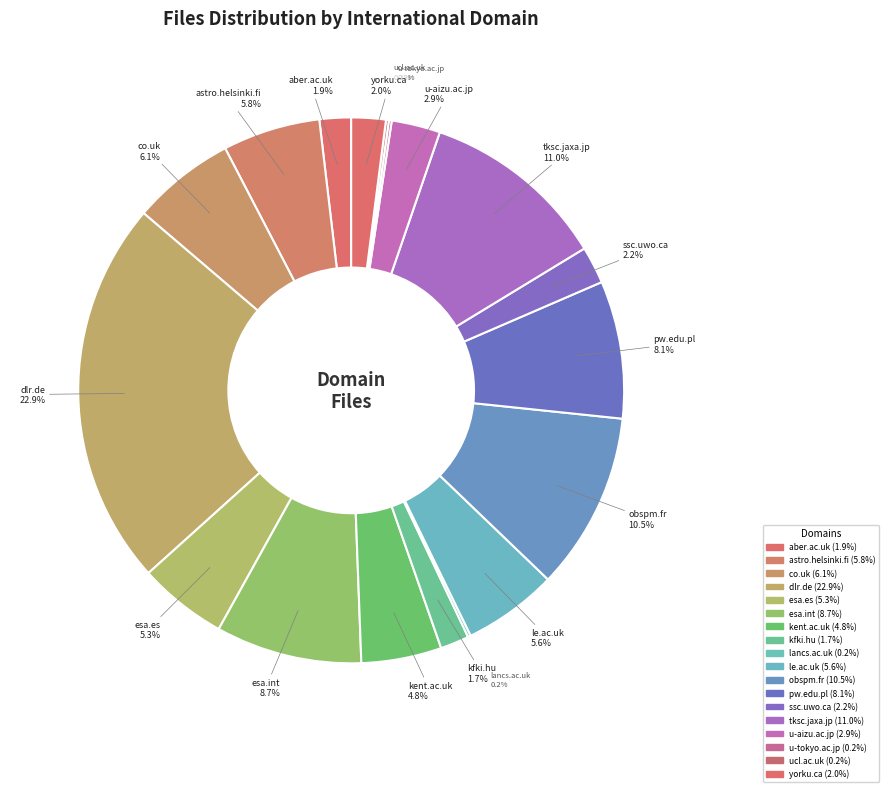

Does le.ac.uk represent more than half of the total?

No